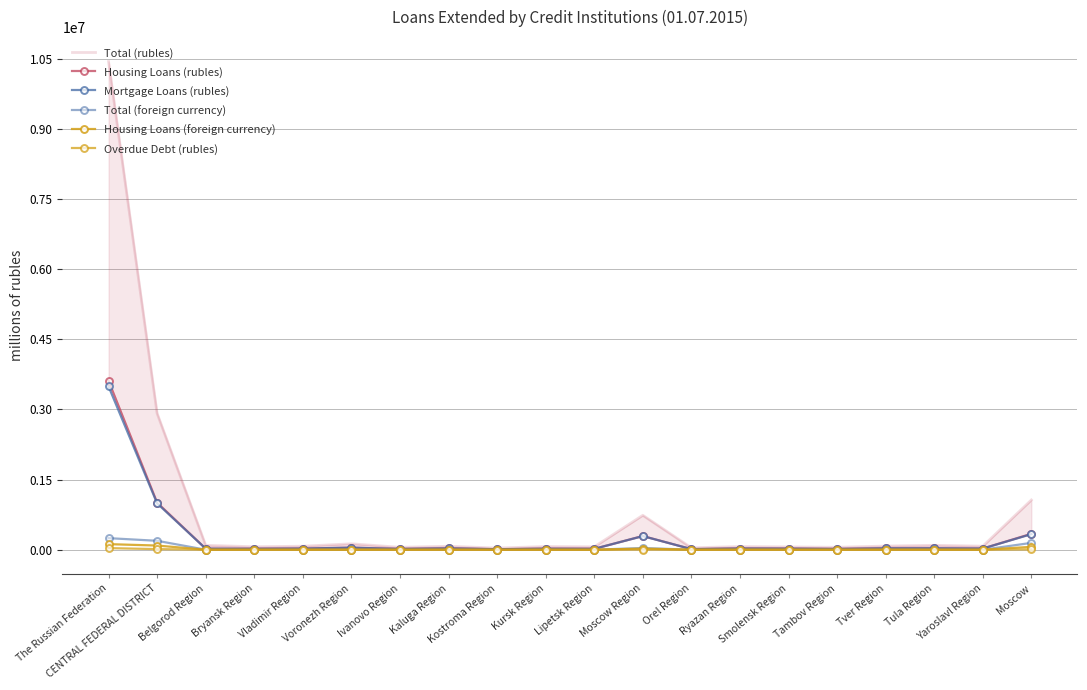

Is it true that Overdue Debt (rubles) equals 641 at Tver Region?

True